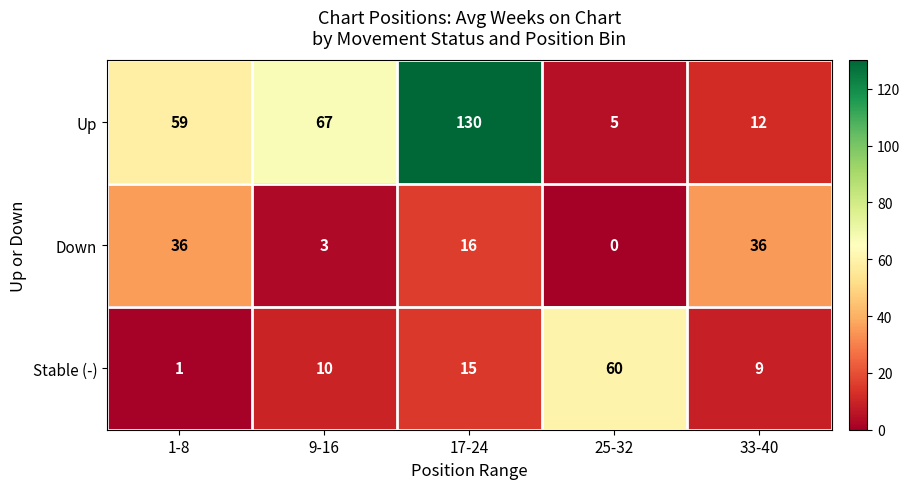

How many categories are shown in the chart?

5